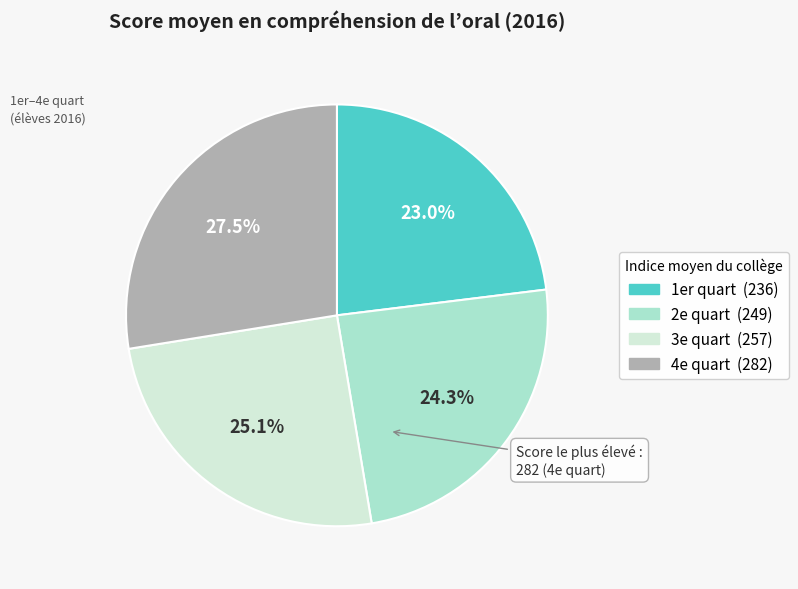

Is 2e quart the majority of the pie?

No